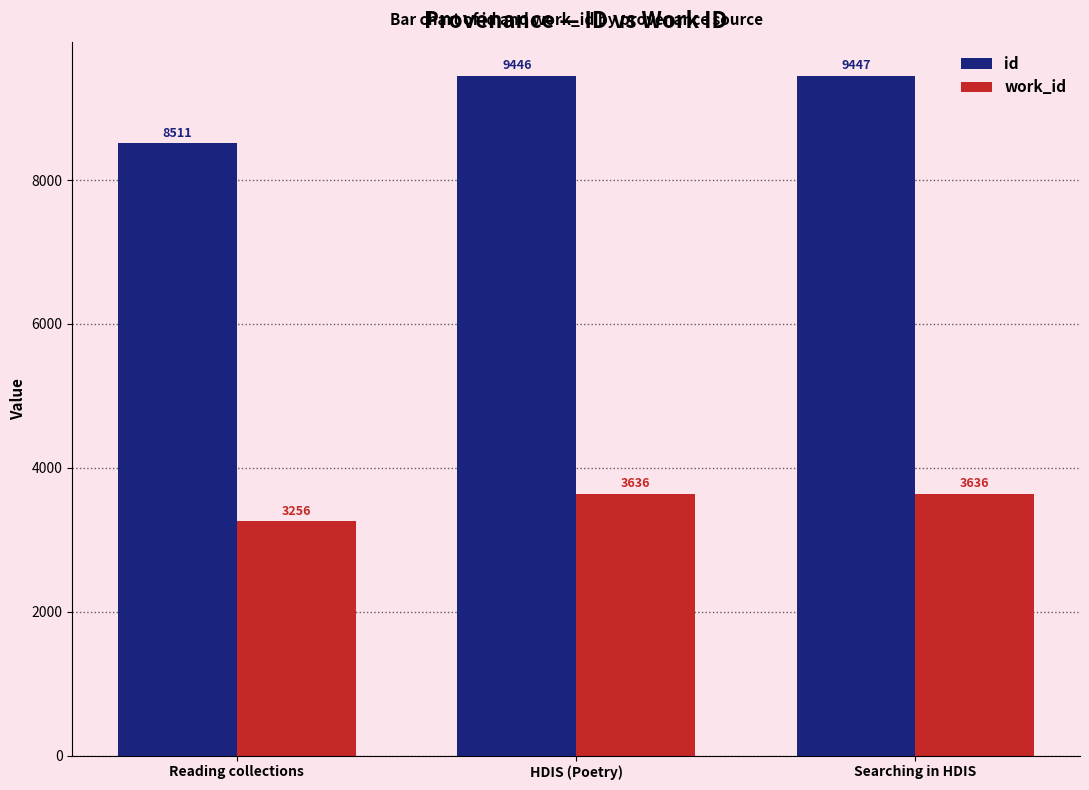

What is the difference between the id values at HDIS (Poetry) and Searching in HDIS?

1